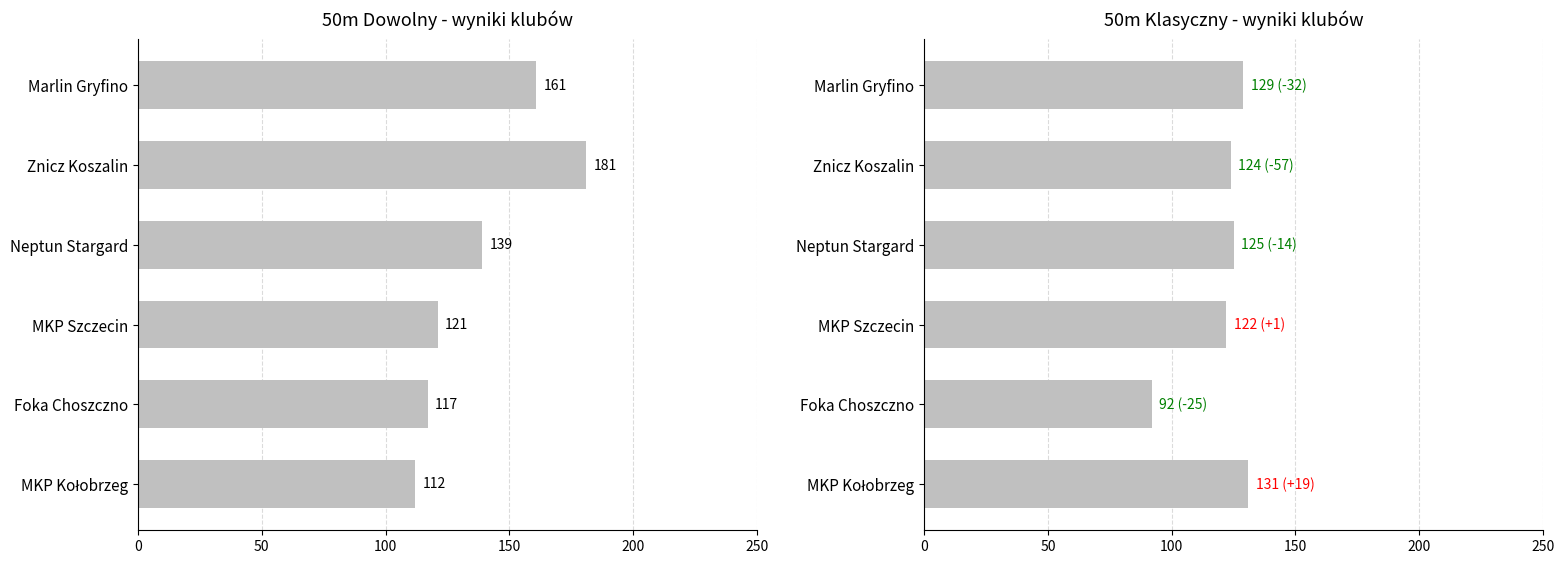

What is the sum of all 50m klas values?

723